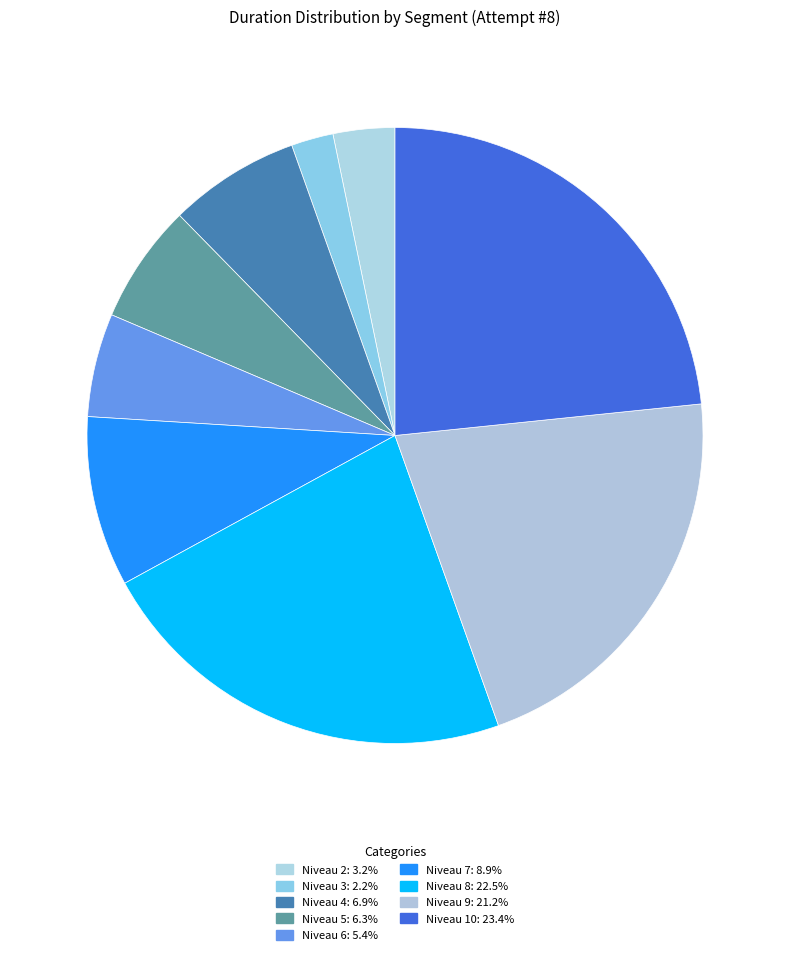

What percentage is the Niveau 2 slice, to the nearest percent?

3%